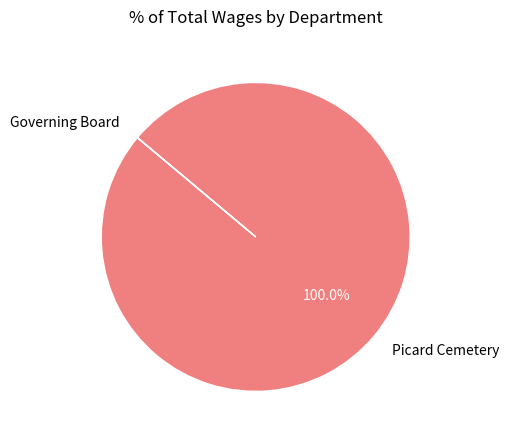

Which slice represents more than half of the pie?

Picard Cemetery